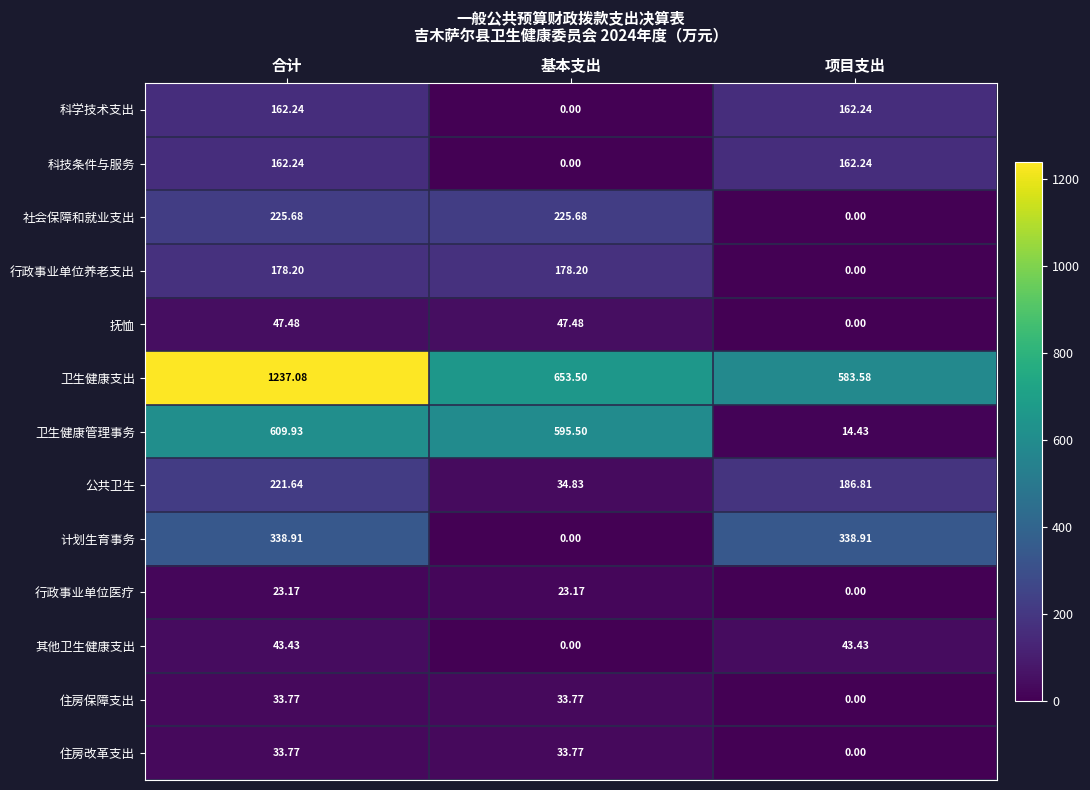

Which category has the lowest value in the 科学技术支出 series?

基本支出